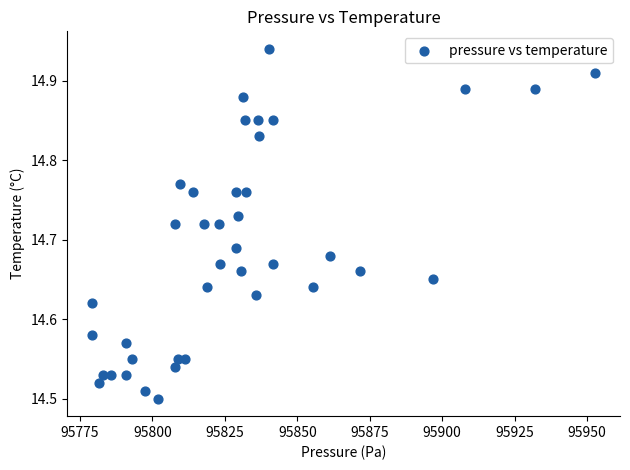

What is the range of X values (max minus min)?

173.5